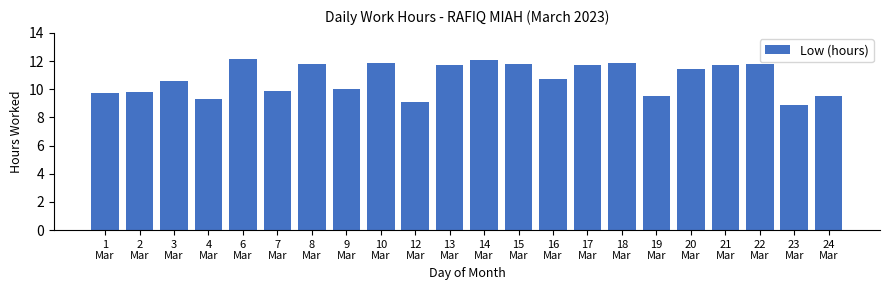

What is the minimum value shown in the chart?

8.9